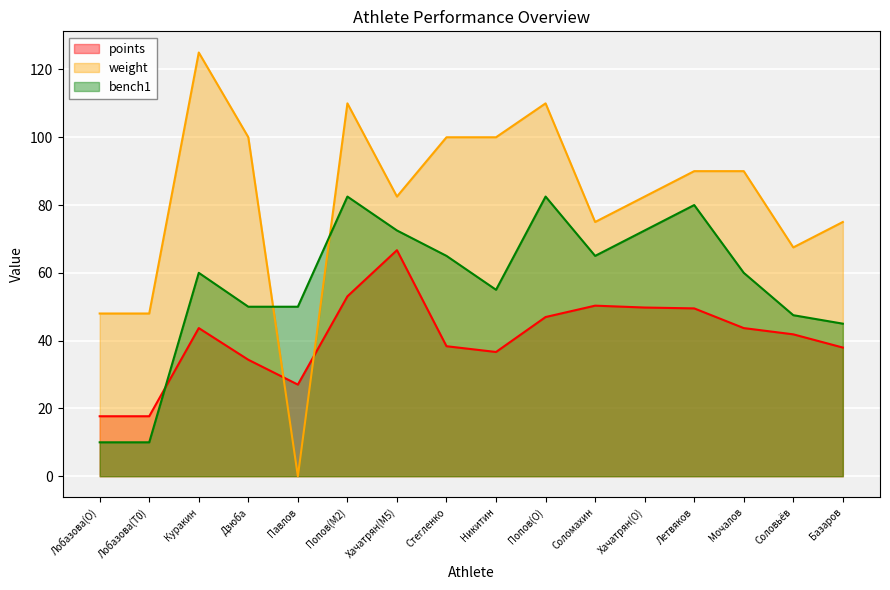

What is the sum of the bench1 values at Хачатрян(M5) and Соломахин?

137.5